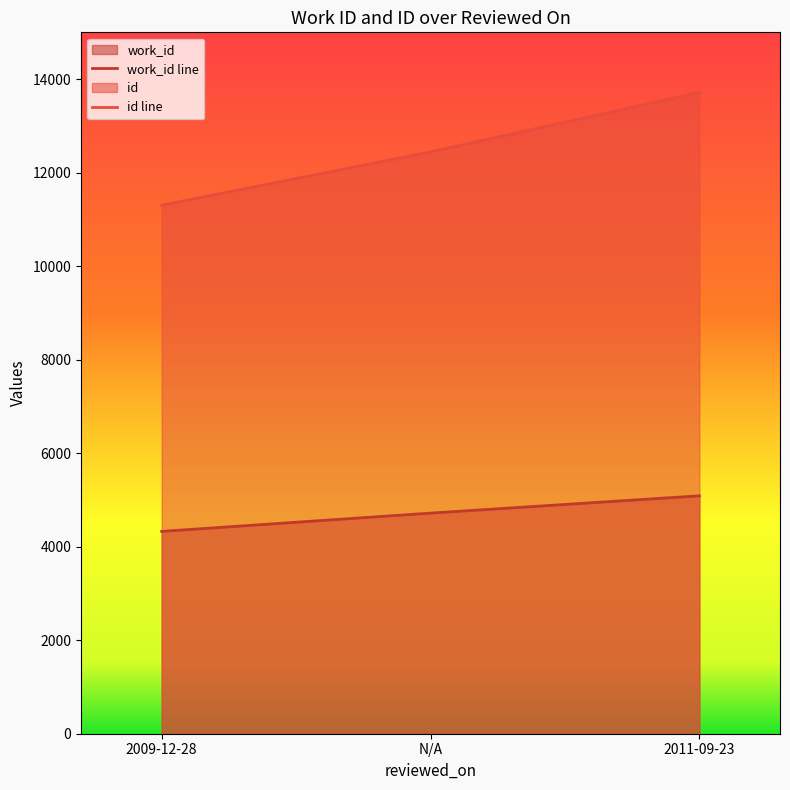

At which label is id line closest to 12508?

N/A